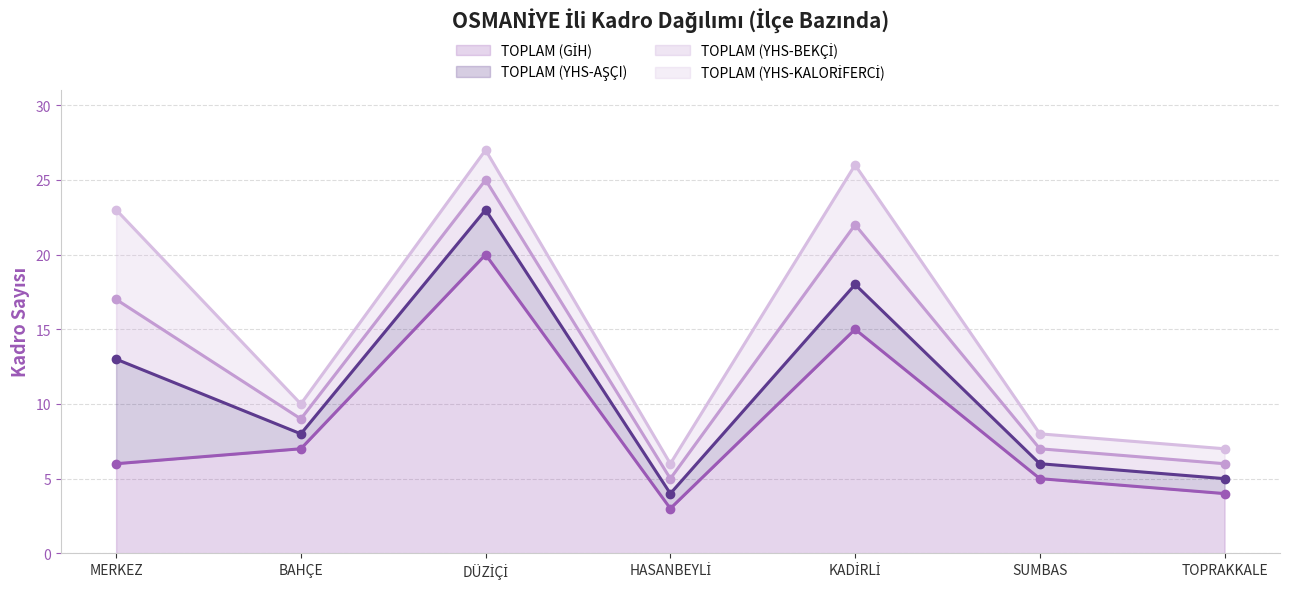

Read the TOPLAM (YHS-BEKÇİ) value at DÜZİÇİ.

2